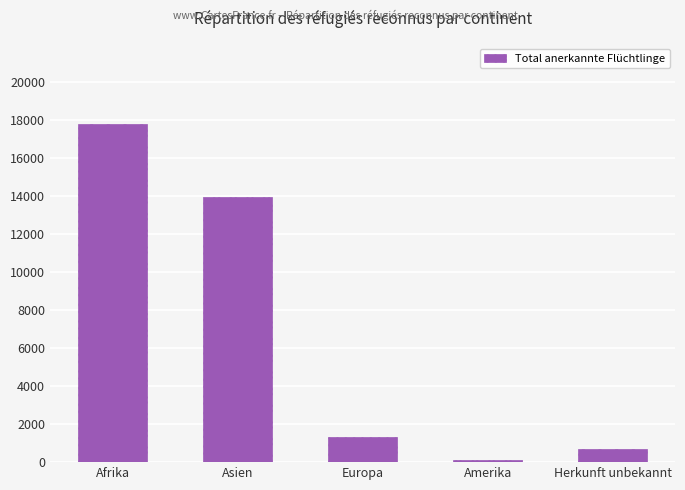

How many distinct data groups are displayed?

1